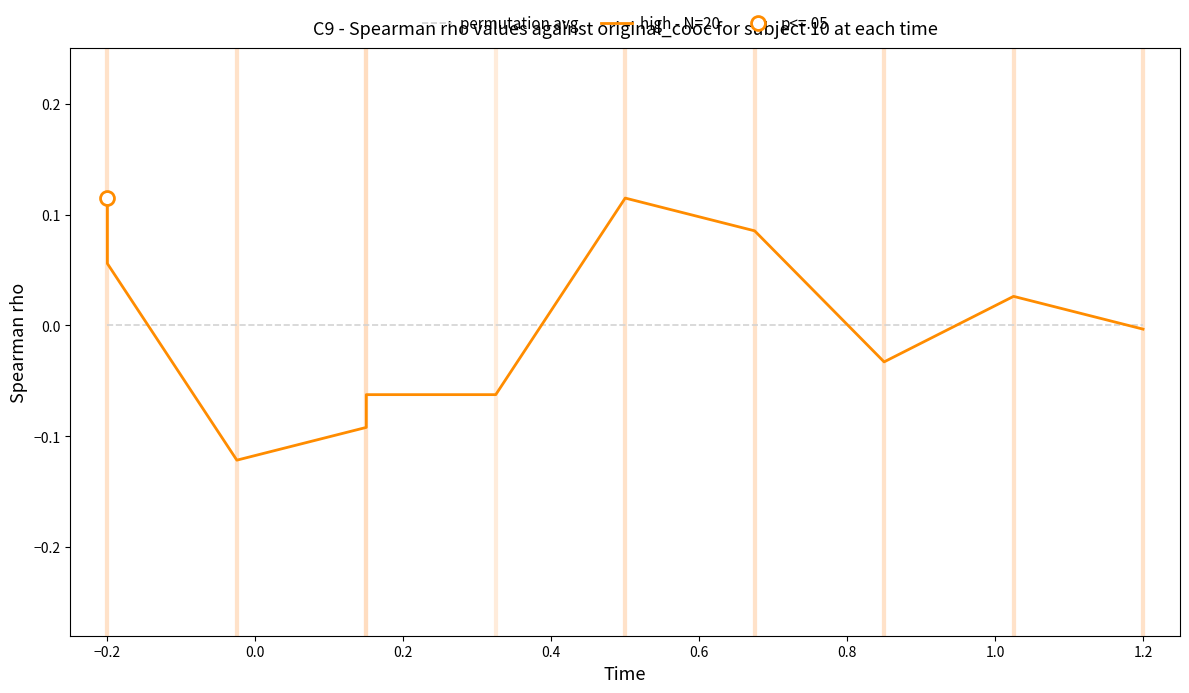

Reading left to right, list all the values displayed in this chart.

permutation avg: 0.0	0.0	0.0	0.0	0.0	0.0	0.0	0.0	0.0	0.0	0.0	0.0	0.0	0.0	0.0	0.0	0.0	0.0
high - N=20: 0.1	0.1	-0.1	-0.1	-0.1	-0.1	-0.1	-0.1	0.1	0.1	0.1	0.1	-0.0	-0.0	0.0	0.0	-0.0	-0.0